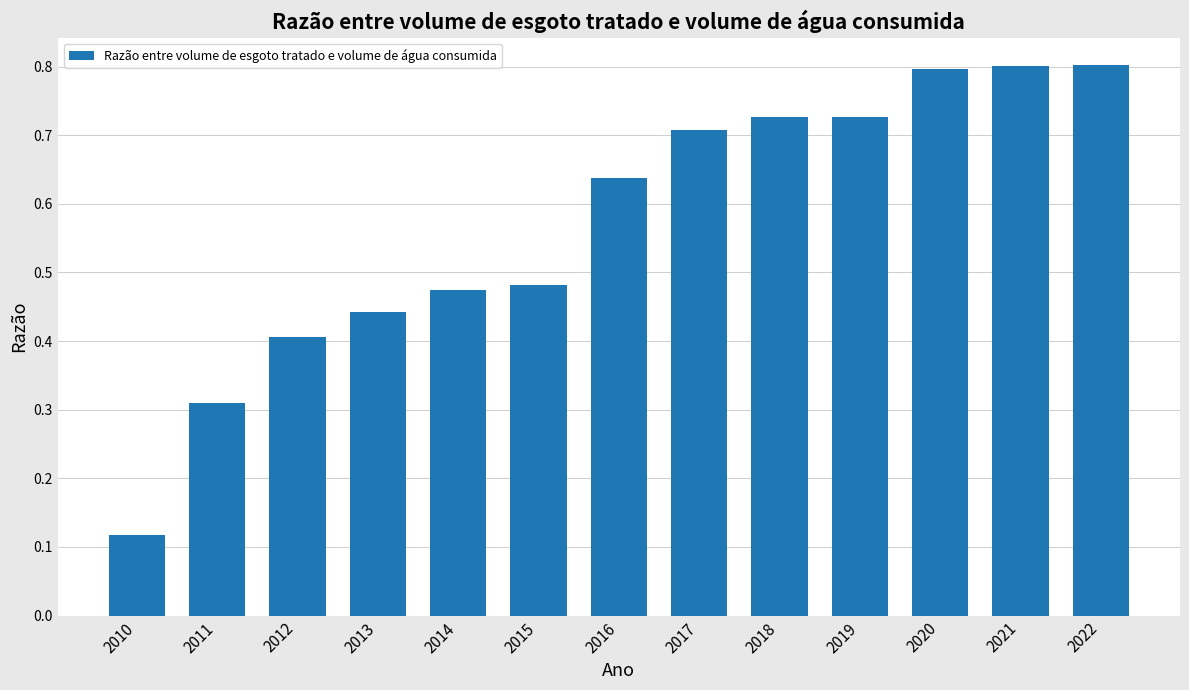

Which category has the lowest value across all series?

2010